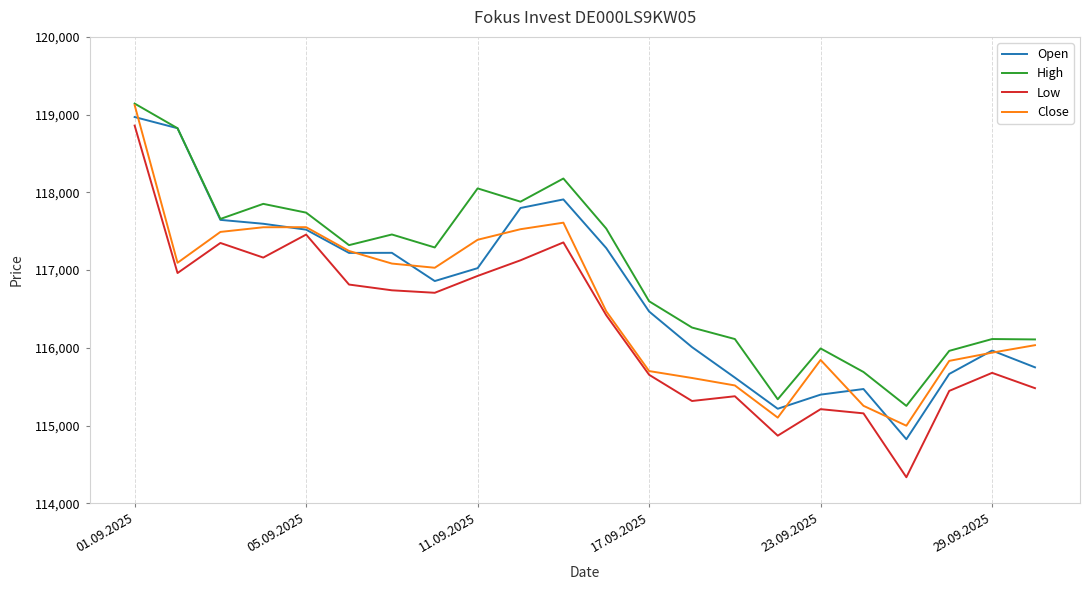

What is the smallest value displayed?

114335